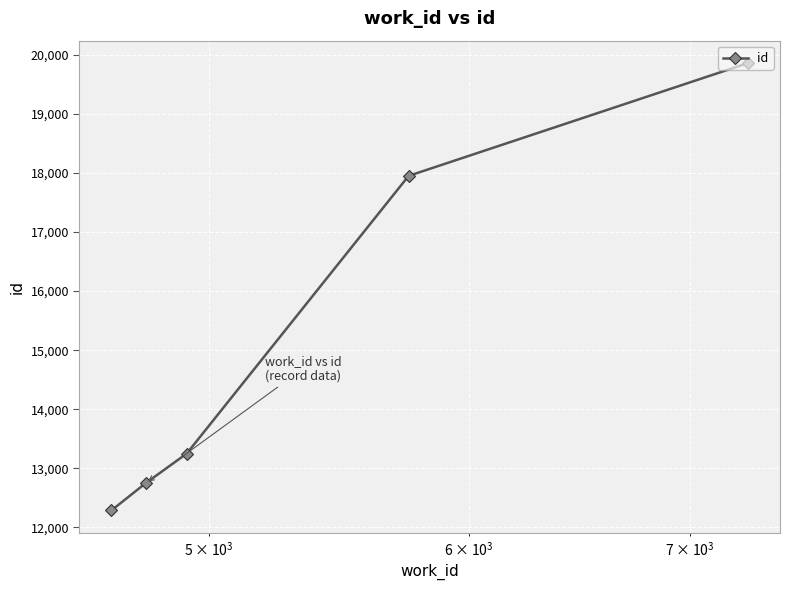

What is the maximum value shown in the chart?

19861